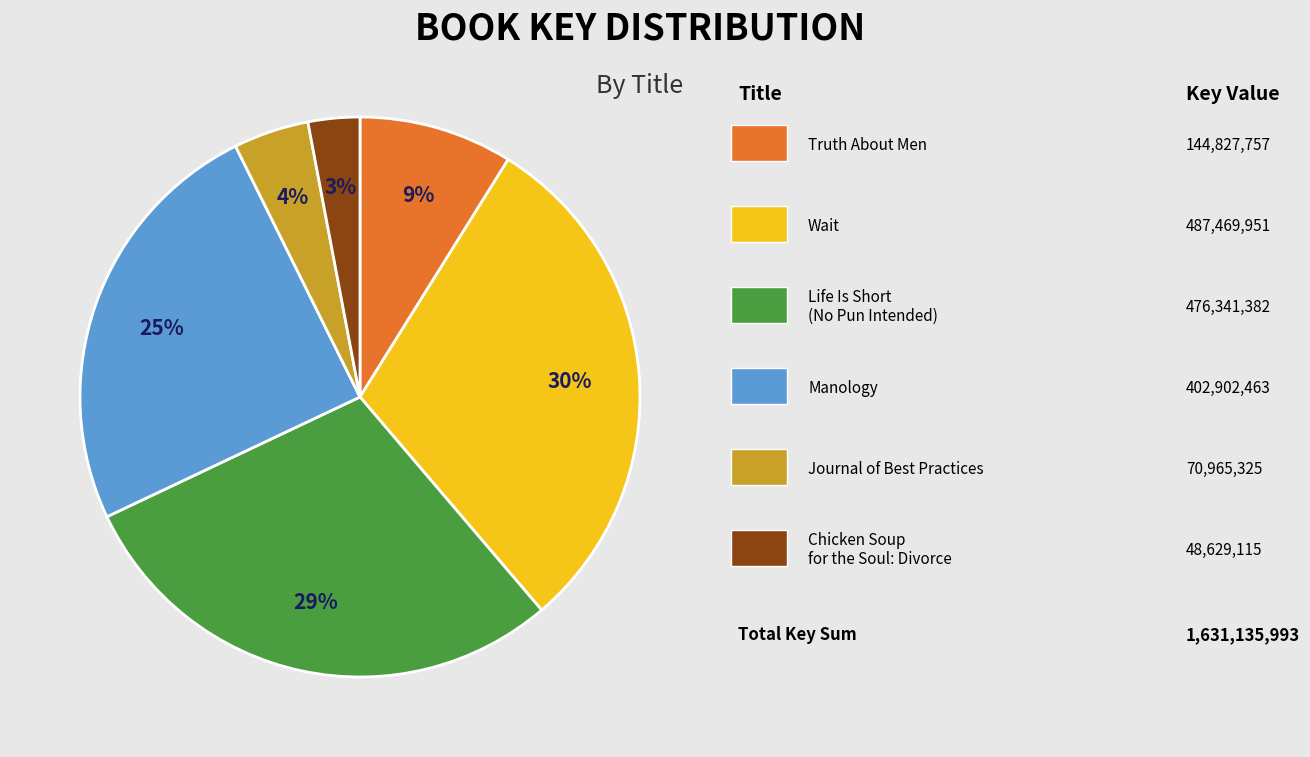

To the nearest percent, what is the difference between the largest and smallest slice percentages?

27%